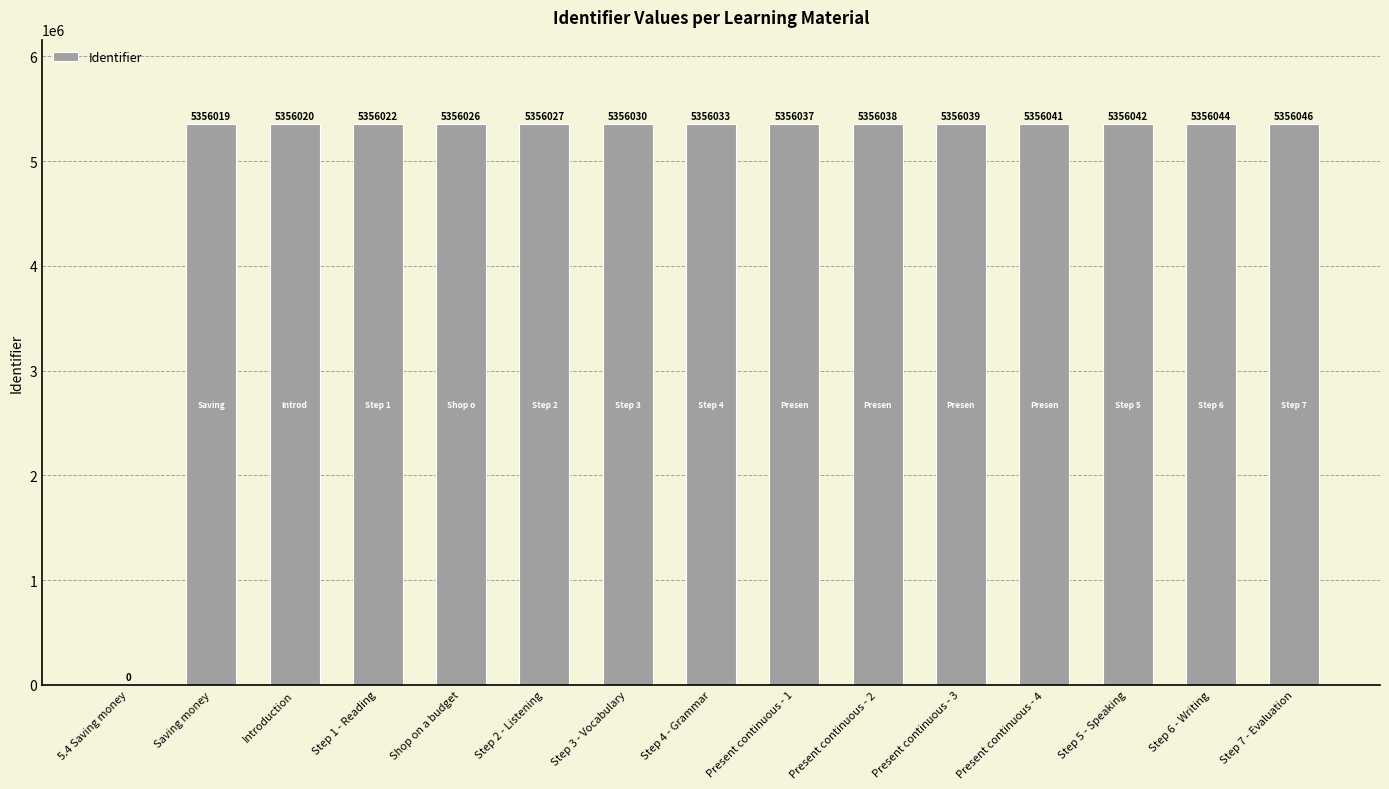

What is the change in value from Step 1 - Reading to Step 7 - Evaluation?

+24